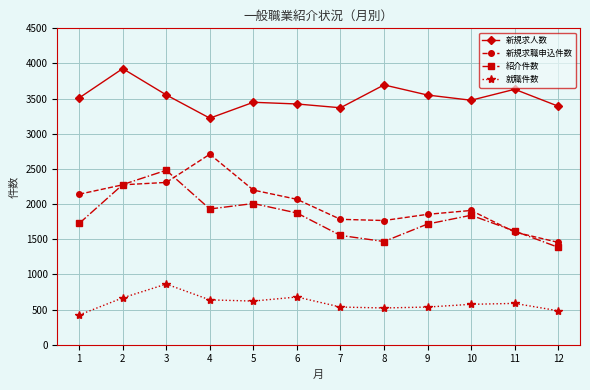

Does the chart display data point markers on the line(s)?

Yes